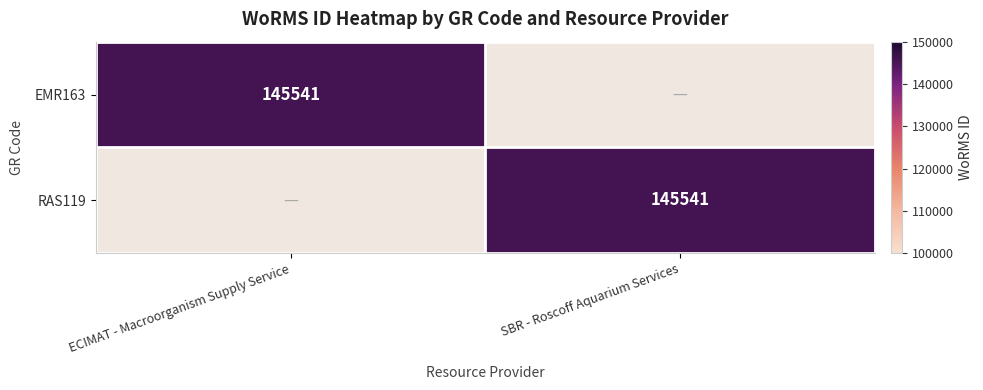

The value of EMR163 at ECIMAT - Macroorganism Supply Service is 145541. True or false?

True